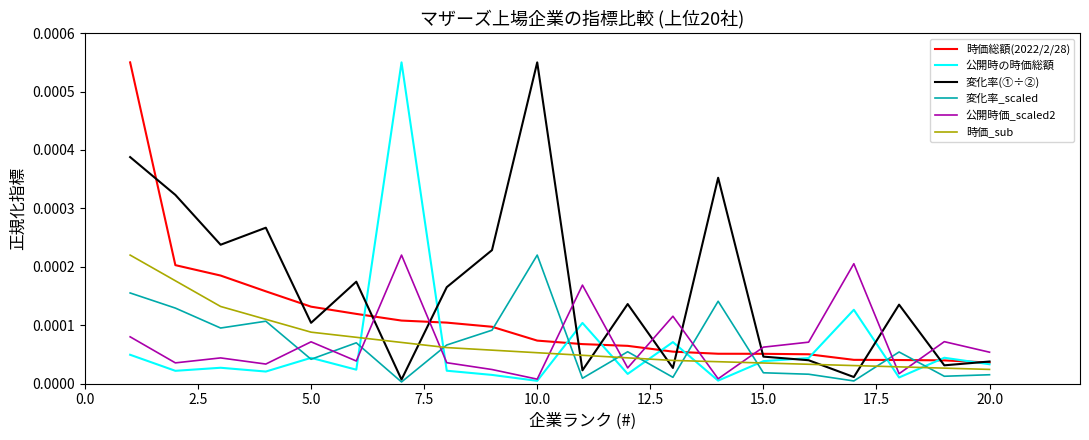

How many categories are shown in the chart?

20